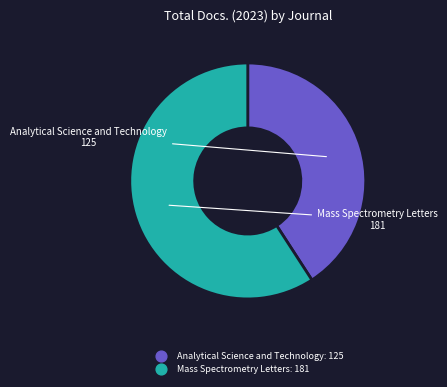

How many segments does this pie chart have?

2